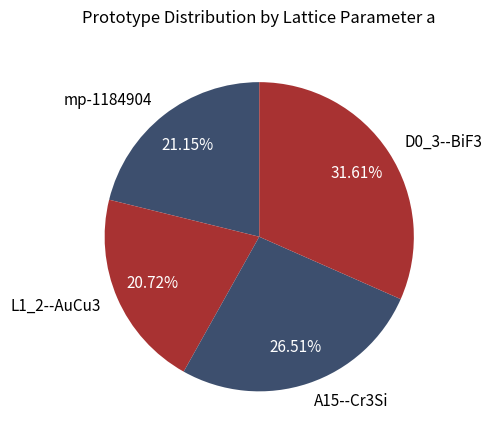

What is the ratio of the value at mp-1184904 to the value at L1_2--AuCu3?

1.0